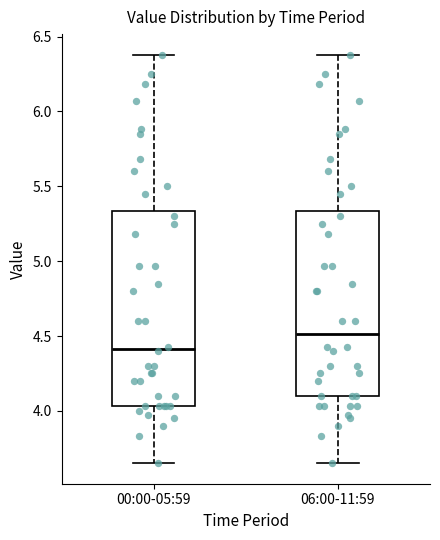

Which box has the highest median line?

06:00-11:59